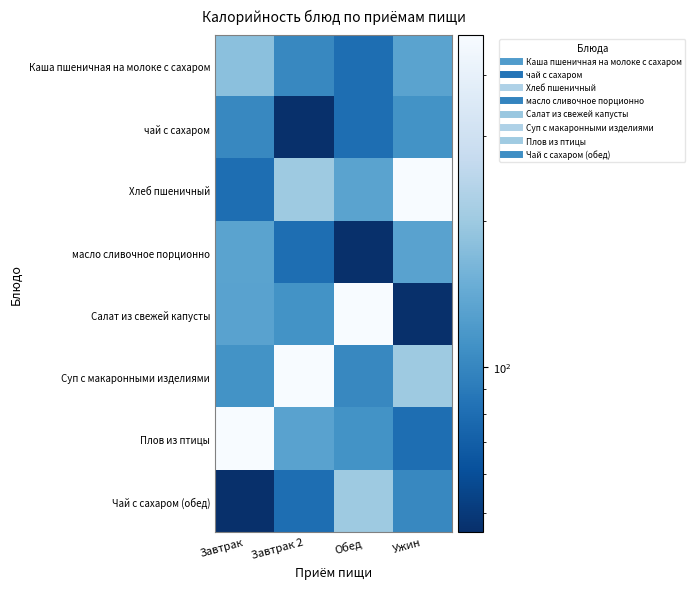

Between Завтрак and Обед, which series saw the biggest shift?

Плов из птицы